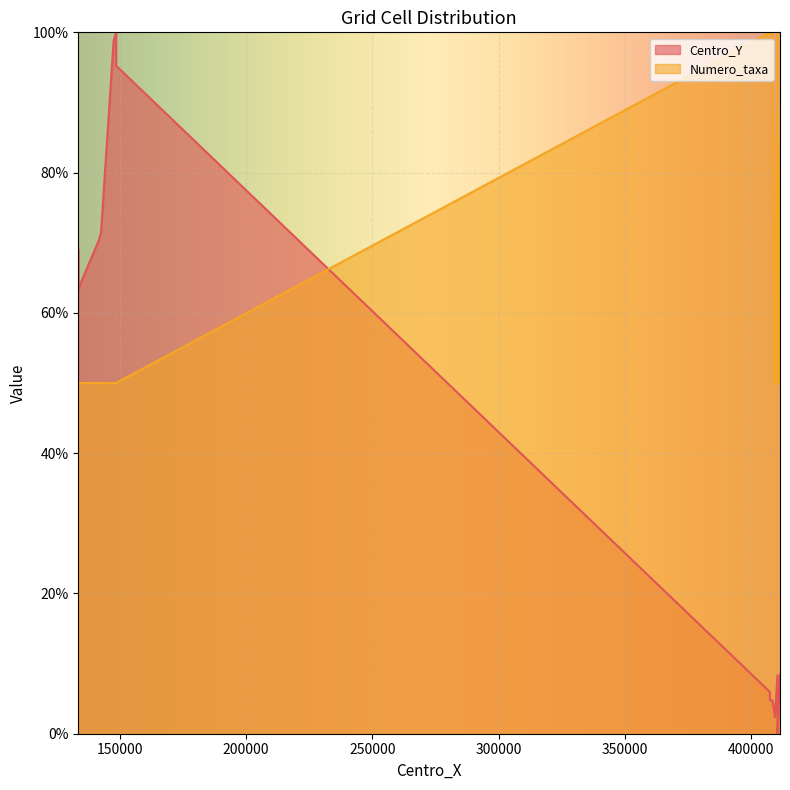

At how many categories does at least one series exceed 45?

20